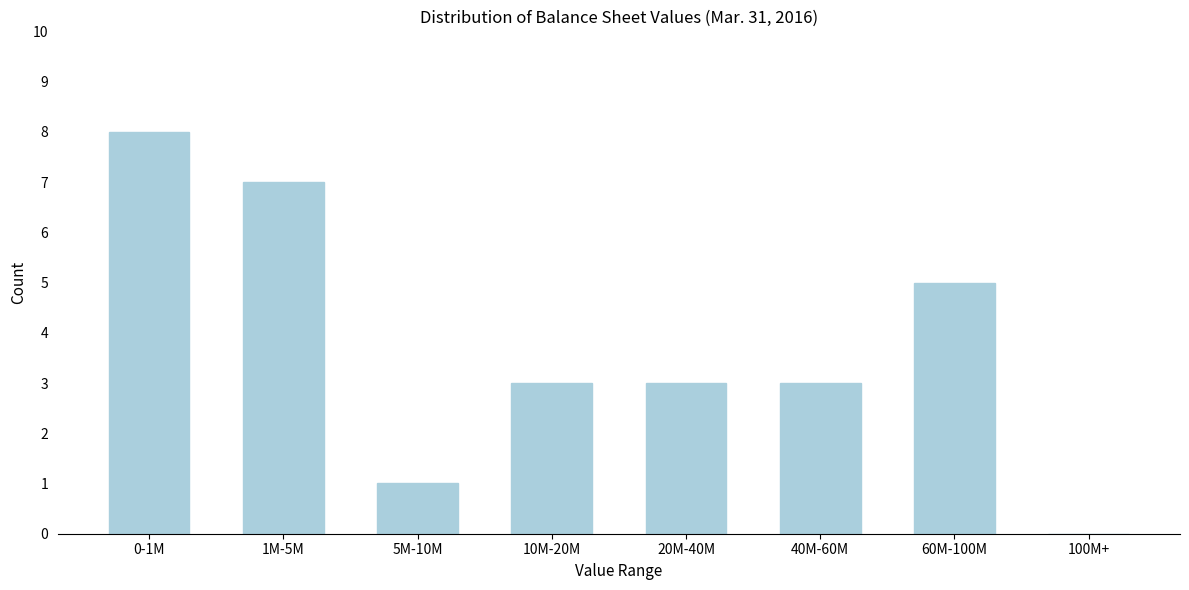

Reading left to right, extract all data points from this chart.

0-1M=8	1M-5M=7	5M-10M=1	10M-20M=3	20M-40M=3	40M-60M=3	60M-100M=5	100M+=0